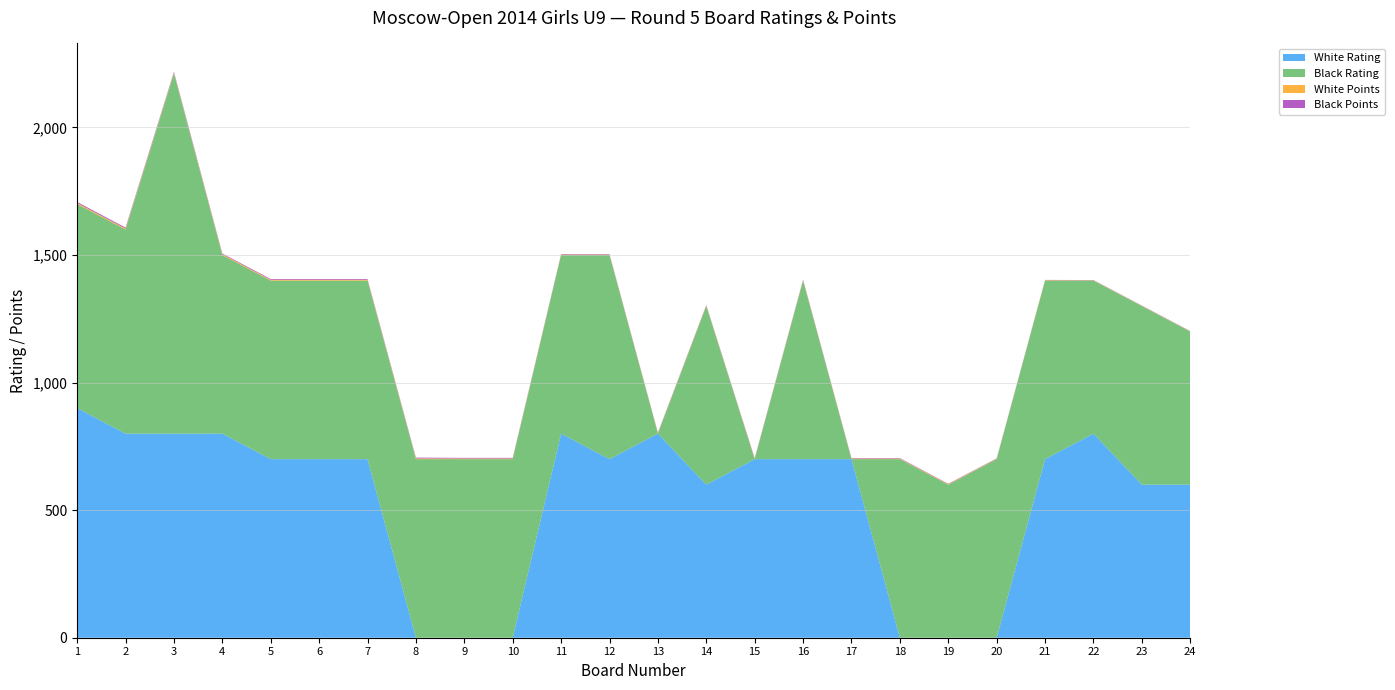

Reading left to right, what are all the values shown in this chart?

White Rating: 900.0	800.0	800.0	800.0	700.0	700.0	700.0	0.0	0.0	0.0	800.0	700.0	800.0	600.0	700.0	700.0	700.0	0.0	0.0	0.0	700.0	800.0	600.0	600.0
Black Rating: 800.0	800.0	1412.0	700.0	700.0	700.0	700.0	700.0	700.0	700.0	700.0	800.0	0.0	700.0	0.0	700.0	0.0	700.0	600.0	700.0	700.0	600.0	700.0	600.0
White Points: 4.0	3.5	3.0	3.0	3.0	3.0	3.0	3.0	2.5	2.5	2.0	2.0	2.0	2.0	2.0	2.0	2.0	2.0	2.0	1.5	1.5	1.0	1.0	1.0
Black Points: 4.0	4.0	3.5	3.0	3.0	3.0	3.0	3.0	2.5	2.5	2.0	2.0	2.0	2.0	2.0	2.0	2.0	2.0	1.5	1.5	1.0	1.0	1.0	1.0